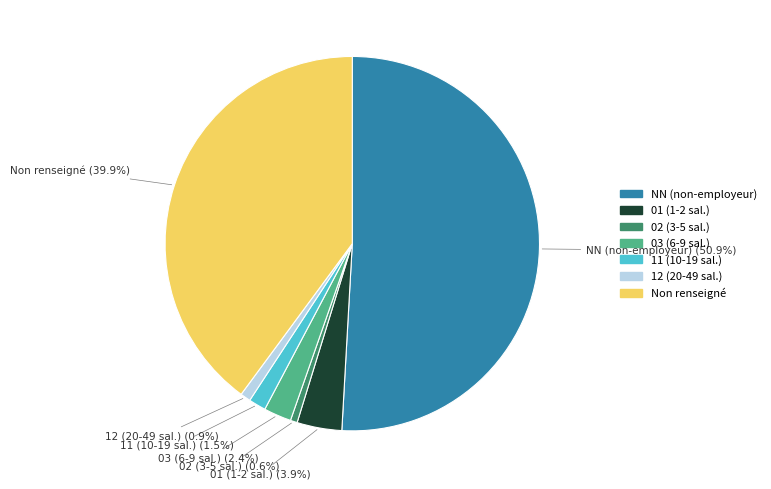

Is there a majority slice in this chart?

Yes